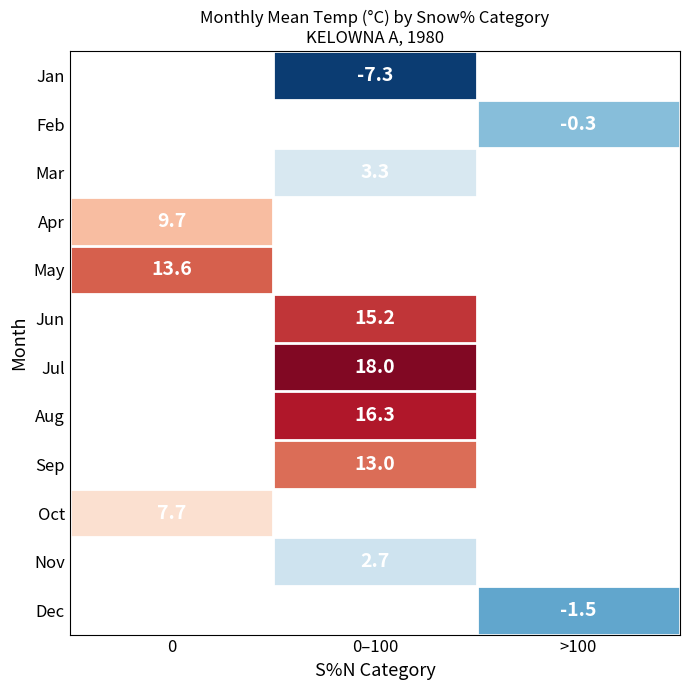

True or false: Aug has a value of 16.3 at 0–100.

True